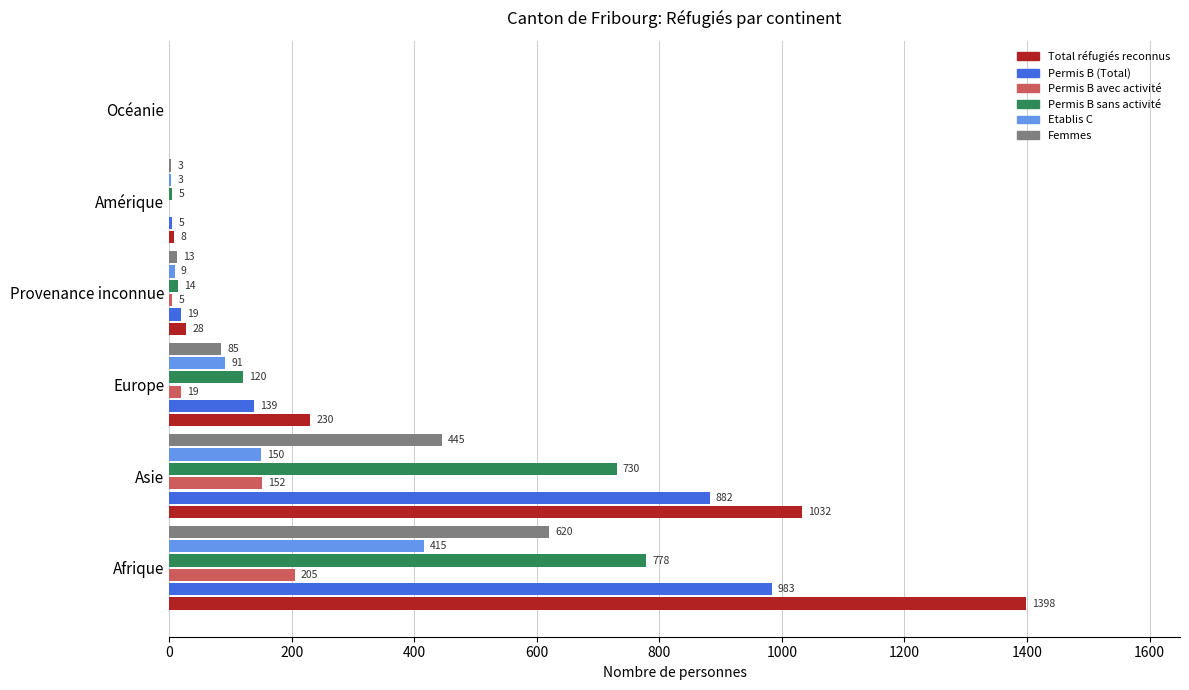

The value of Permis B sans activité at Afrique is 511. True or false?

False